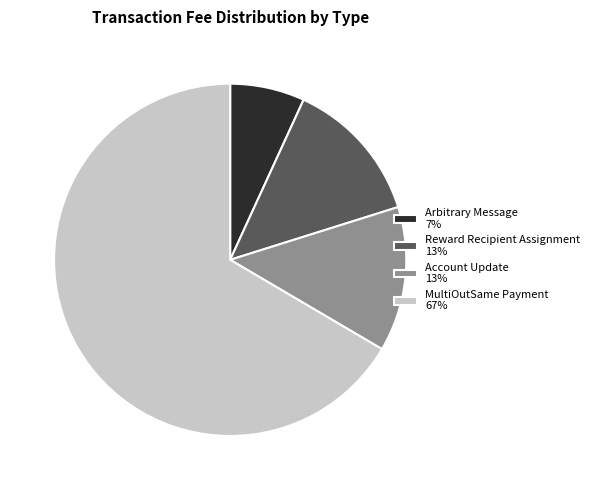

Which has a higher value, Account Update 13% or MultiOutSame Payment 67%?

MultiOutSame Payment 67%